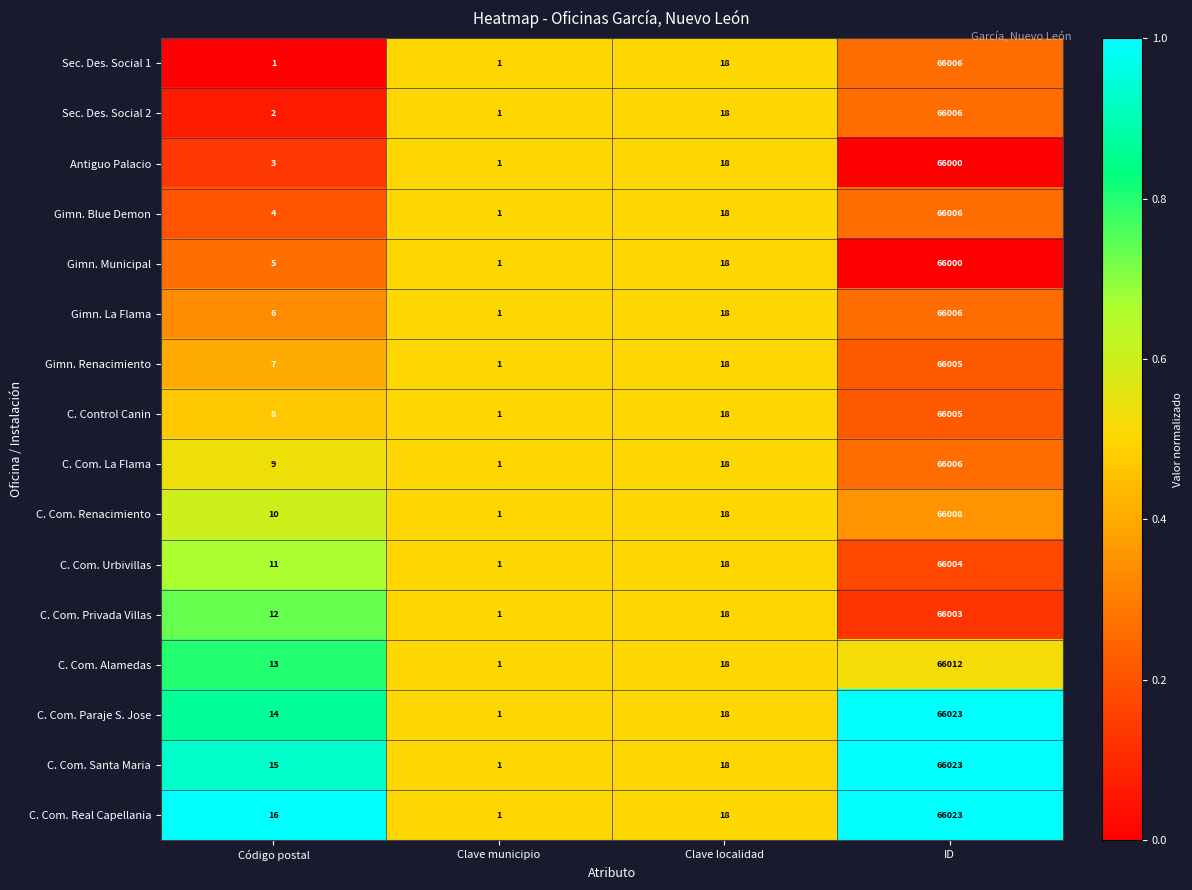

Count the number of categories in the chart.

4